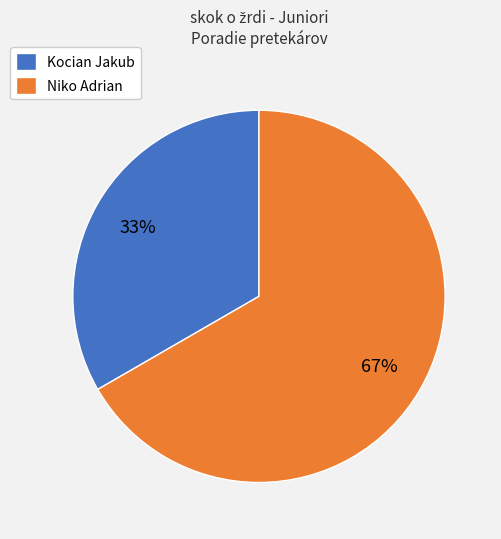

Is it true that Kocian Jakub is 33% of the pie?

True